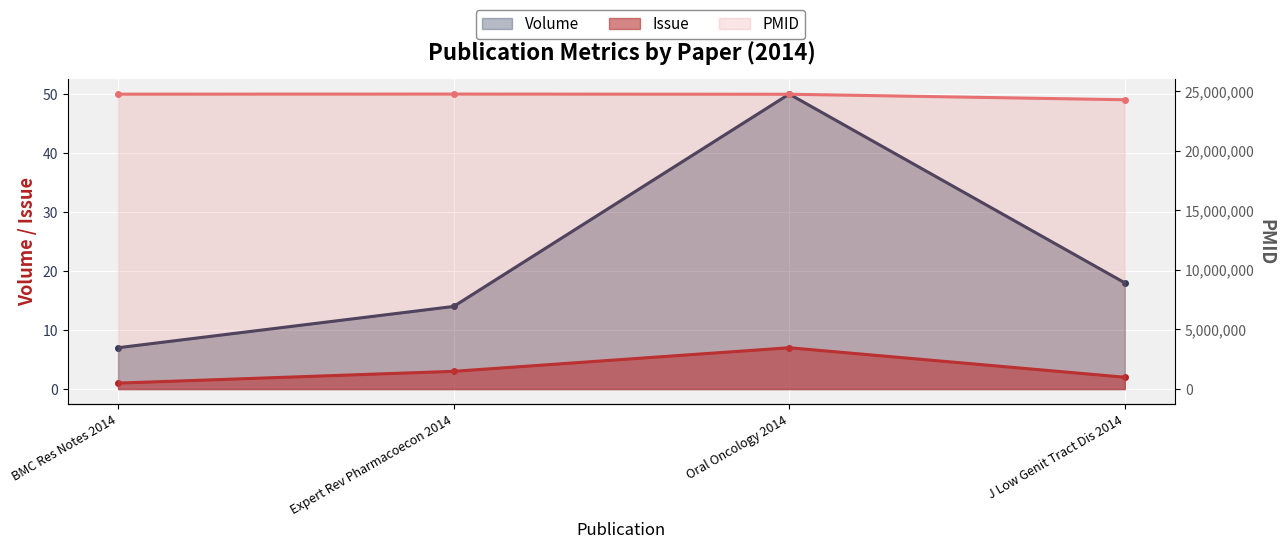

At which category is the sum across all series the highest?

Expert Rev Pharmacoecon 2014